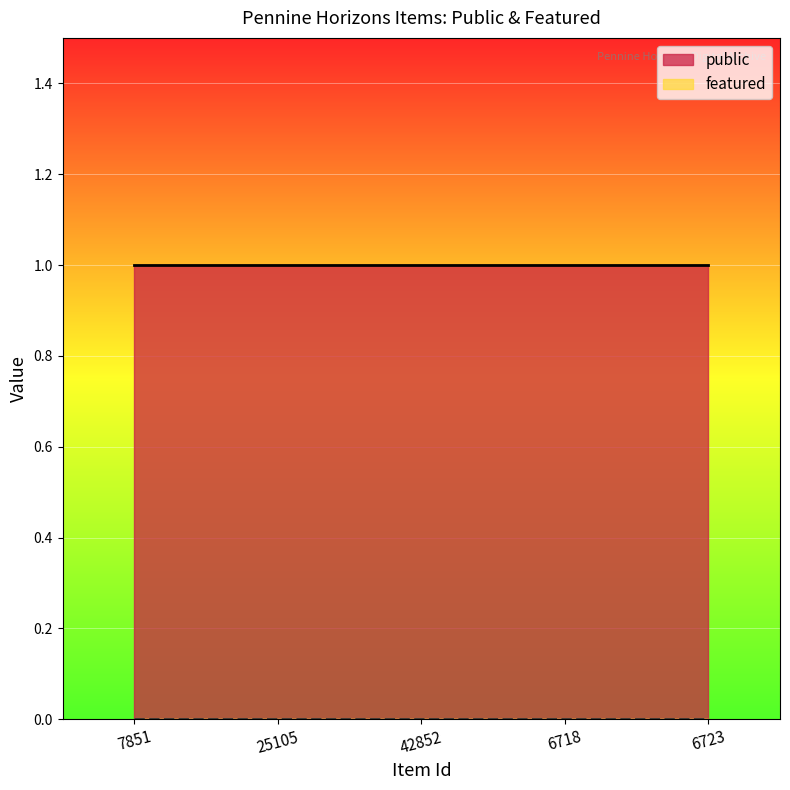

What are all the series names shown in the legend?

public, featured